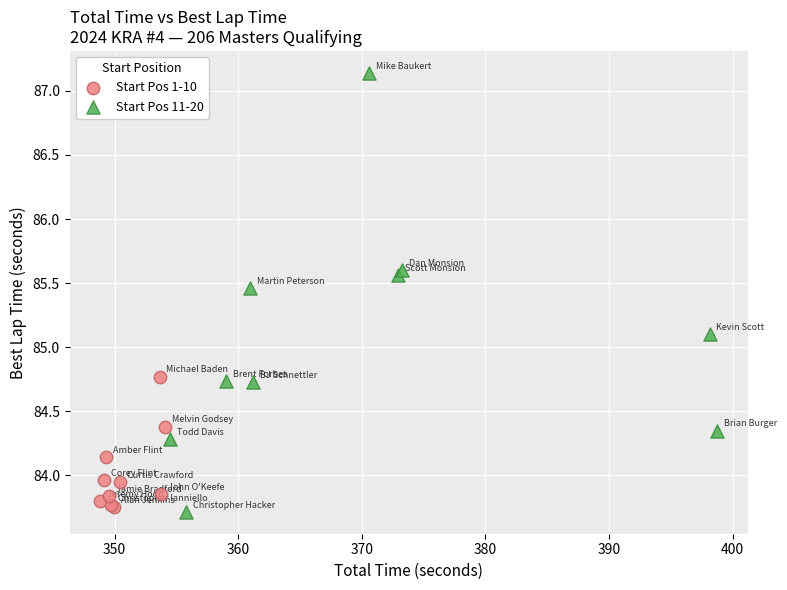

Which series reaches the maximum Y coordinate?

Start Pos 11-20